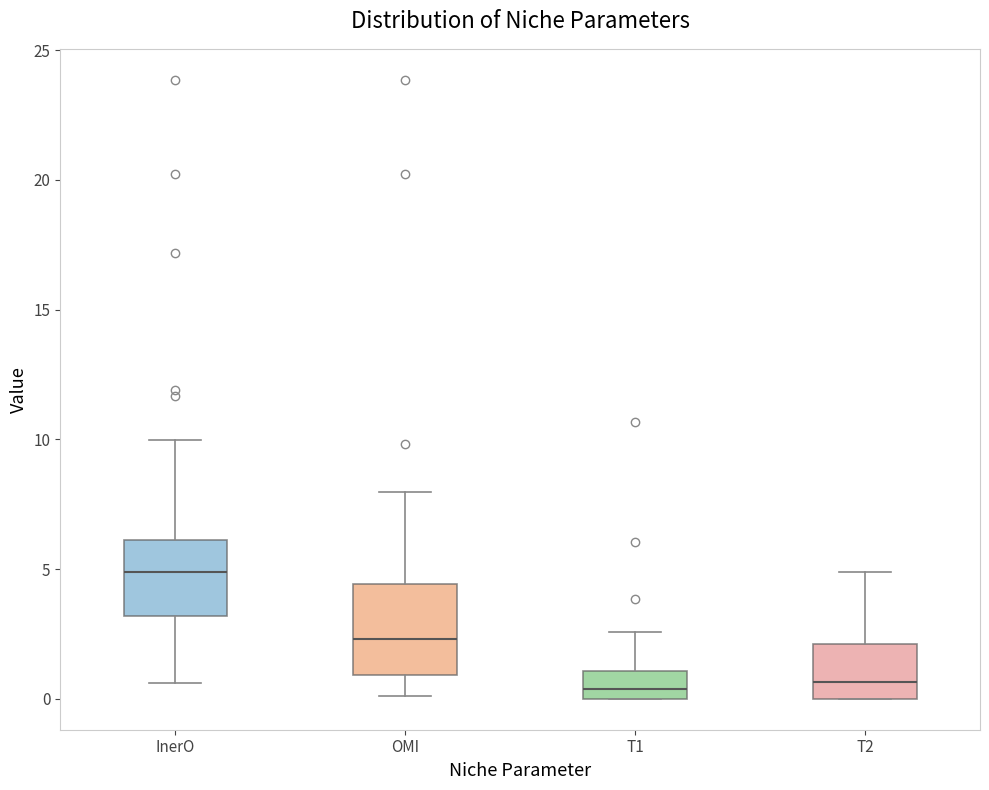

Reading left to right, transcribe this box plot: for each box, give where its median line is, the range the box spans, and where its two whiskers end, as read against the y-axis. The values are not printed on the chart, so give them approximately, as read against the axis.

InerO: median 5.0, box 3.0 to 6.0, whiskers 0.5 to 10.0
OMI: median 2.5, box 1.0 to 4.5, whiskers 0.0 to 8.0
T1: median 0.5, box 0.0 to 1.0, whiskers 0.0 to 2.5
T2: median 0.5, box 0.0 to 2.0, whiskers 0.0 to 5.0